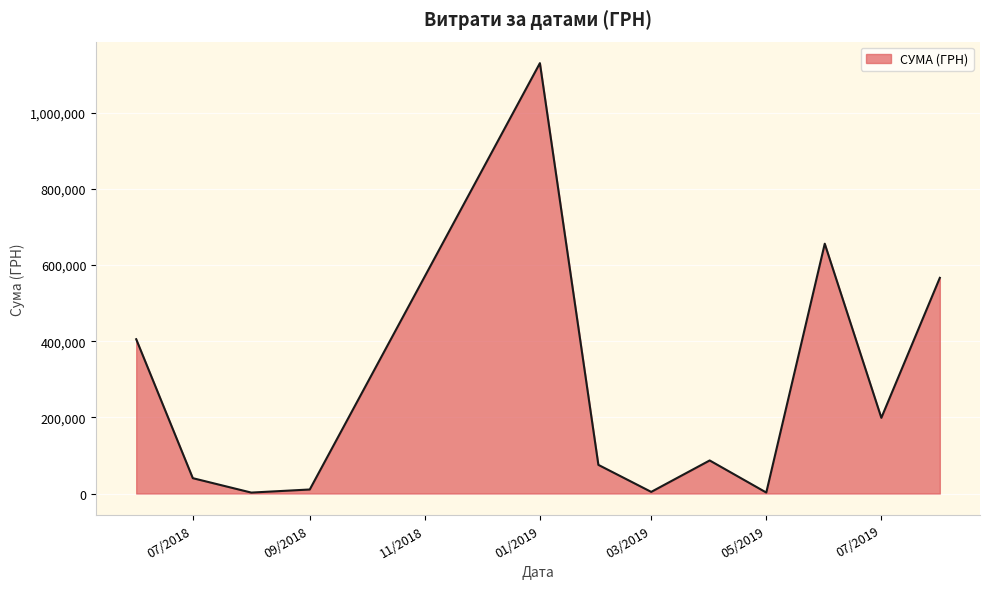

Does the chart display data point markers on the line(s)?

No